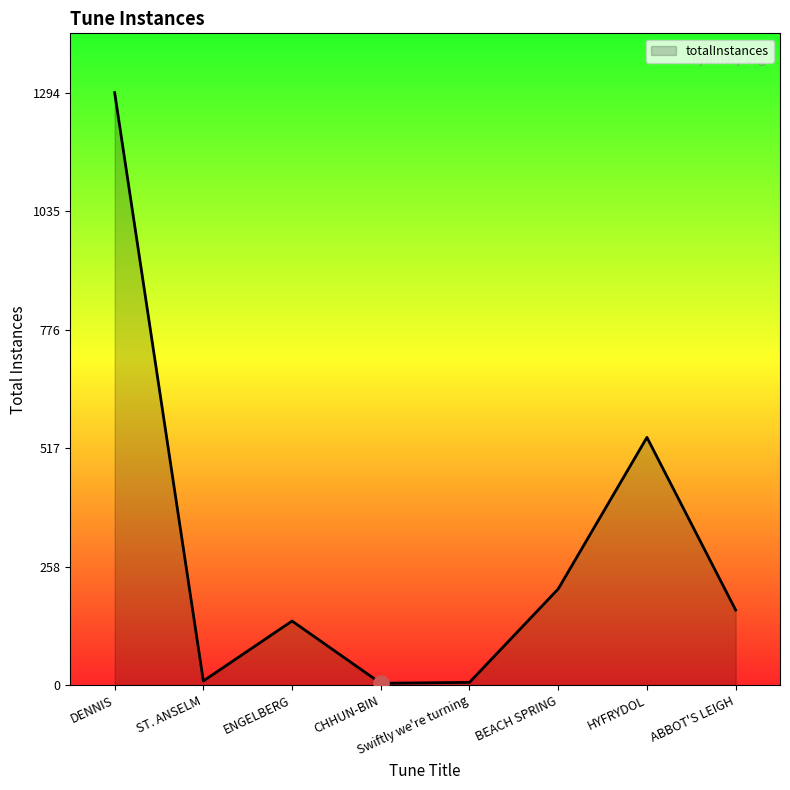

Which has a higher value, Swiftly we're turning or ENGELBERG?

ENGELBERG